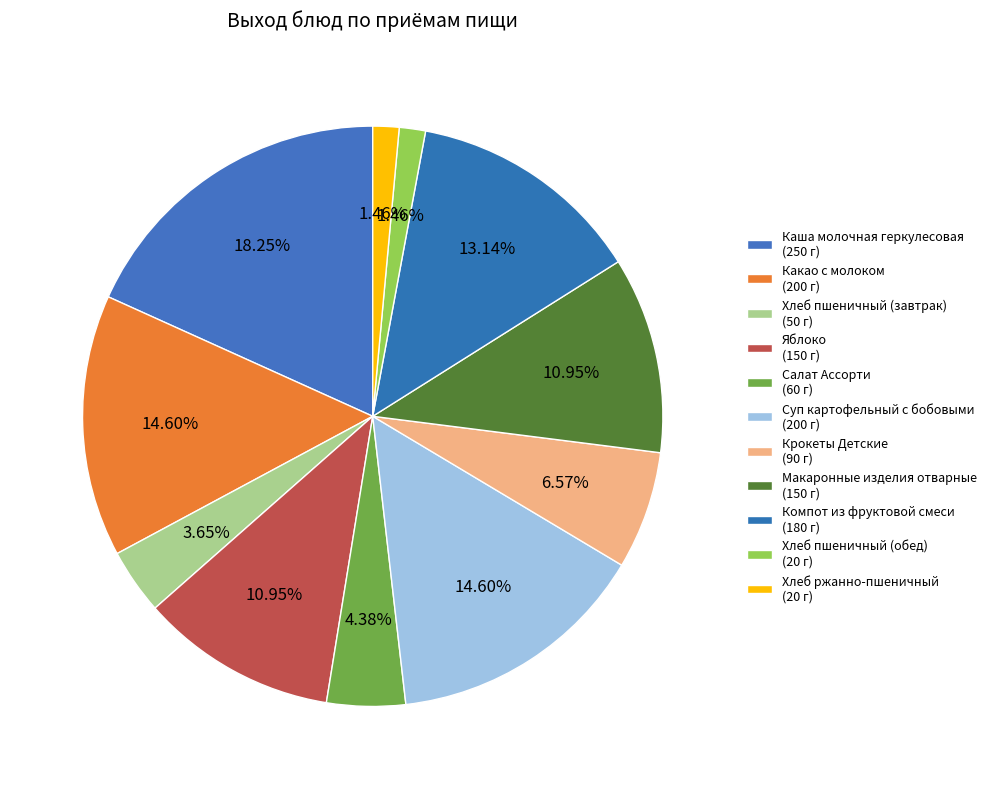

To the nearest percent, what is the combined percentage of Хлеб пшеничный (обед) and Суп картофельный с бобовыми?

16%